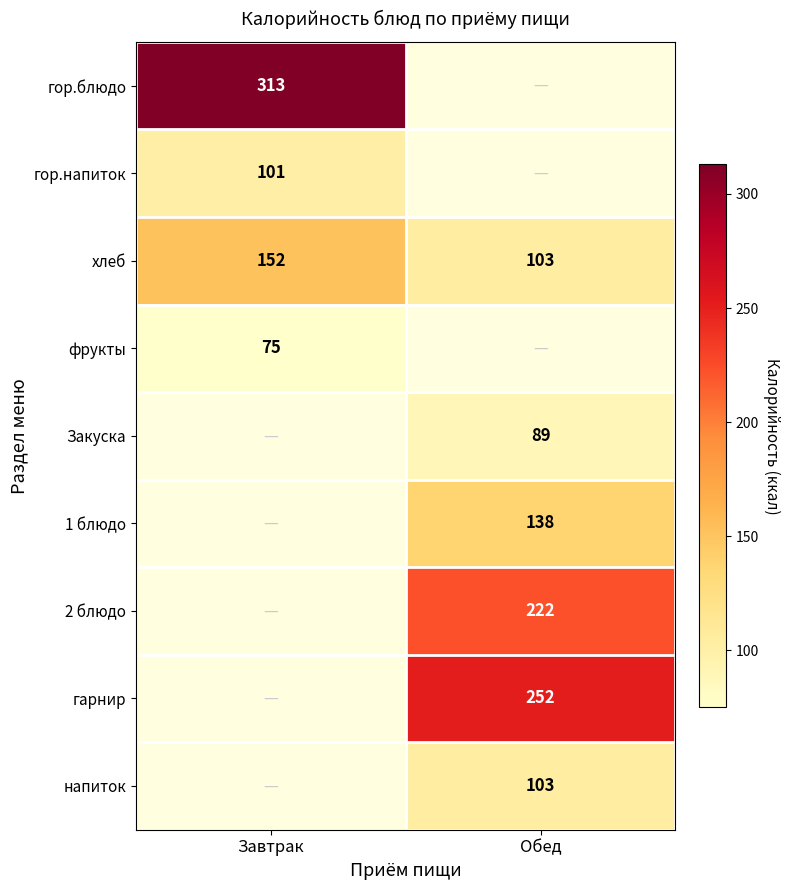

The value of 1 блюдо at Обед is 234. True or false?

False